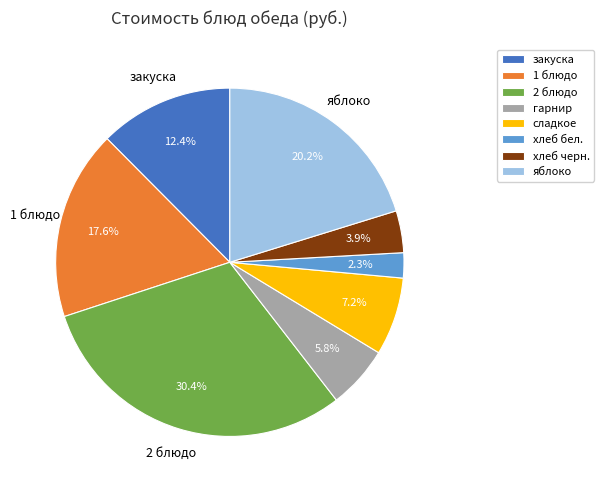

To the nearest percent, what portion does яблоко represent?

20%